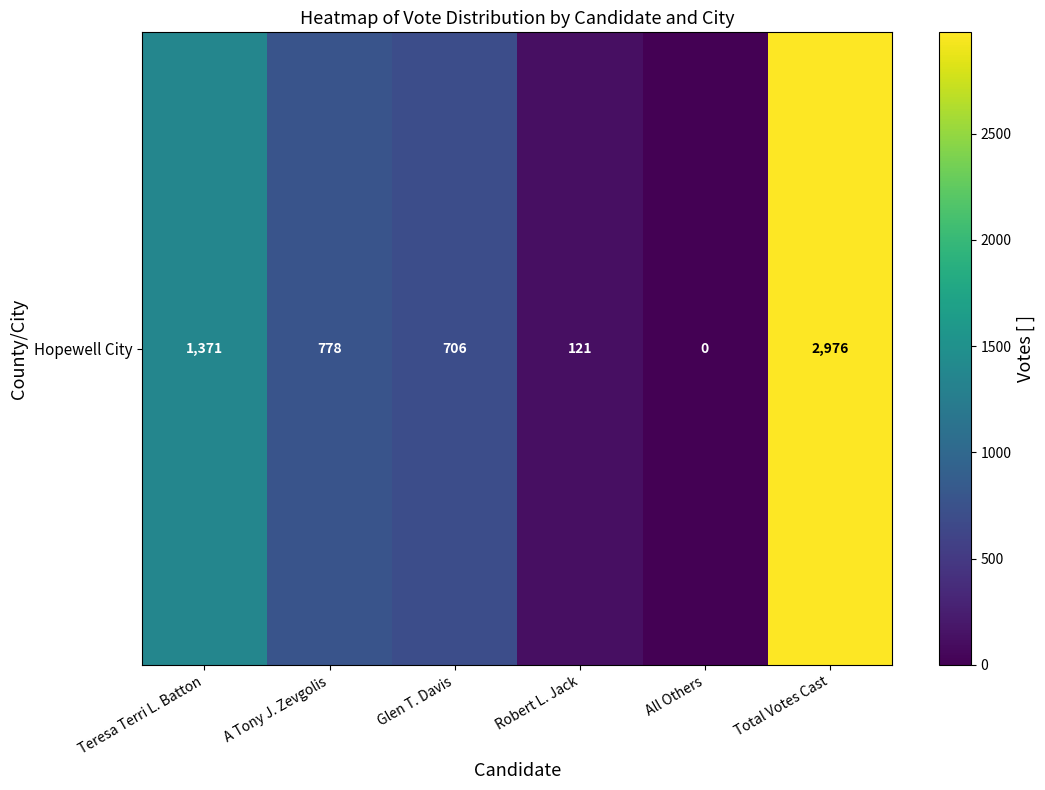

List the labels in order of value, smallest first.

All Others, Robert L. Jack, Glen T. Davis, A Tony J. Zevgolis, Teresa Terri L. Batton, Total Votes Cast